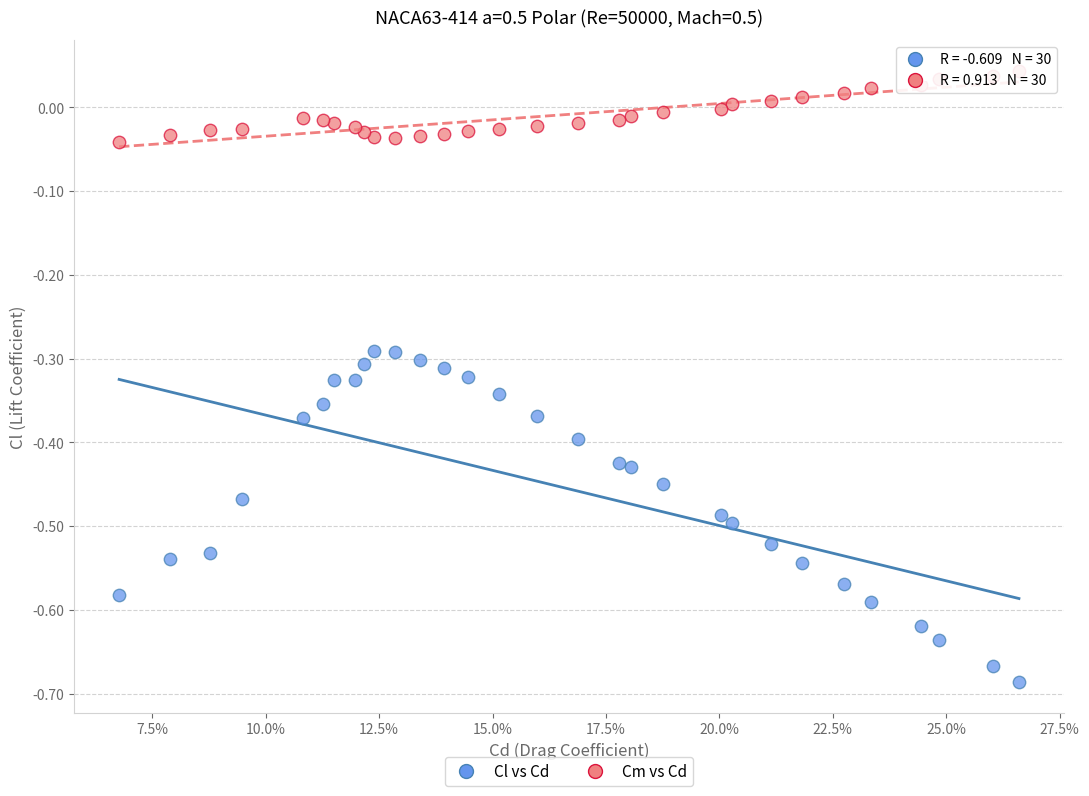

Which series contains the lowest Y value?

Cl vs Cd